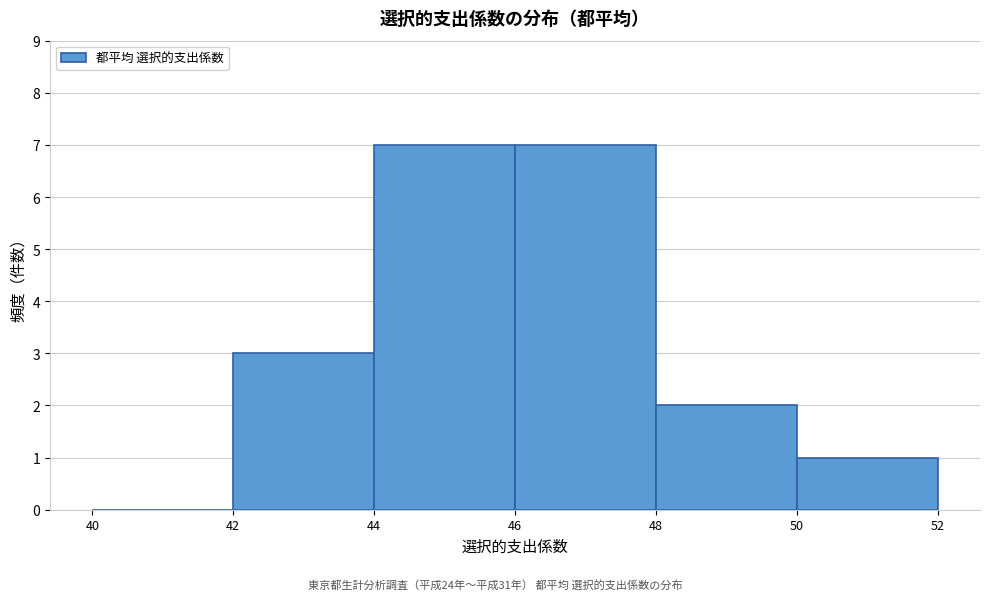

Reading left to right, transcribe this chart: for each bar, give the range it covers on the x-axis and its height. The values are not printed on the chart, so give them approximately, as read against the axis.

40 to 42: 0
42 to 44: 3
44 to 46: 7
46 to 48: 7
48 to 50: 2
50 to 52: 1